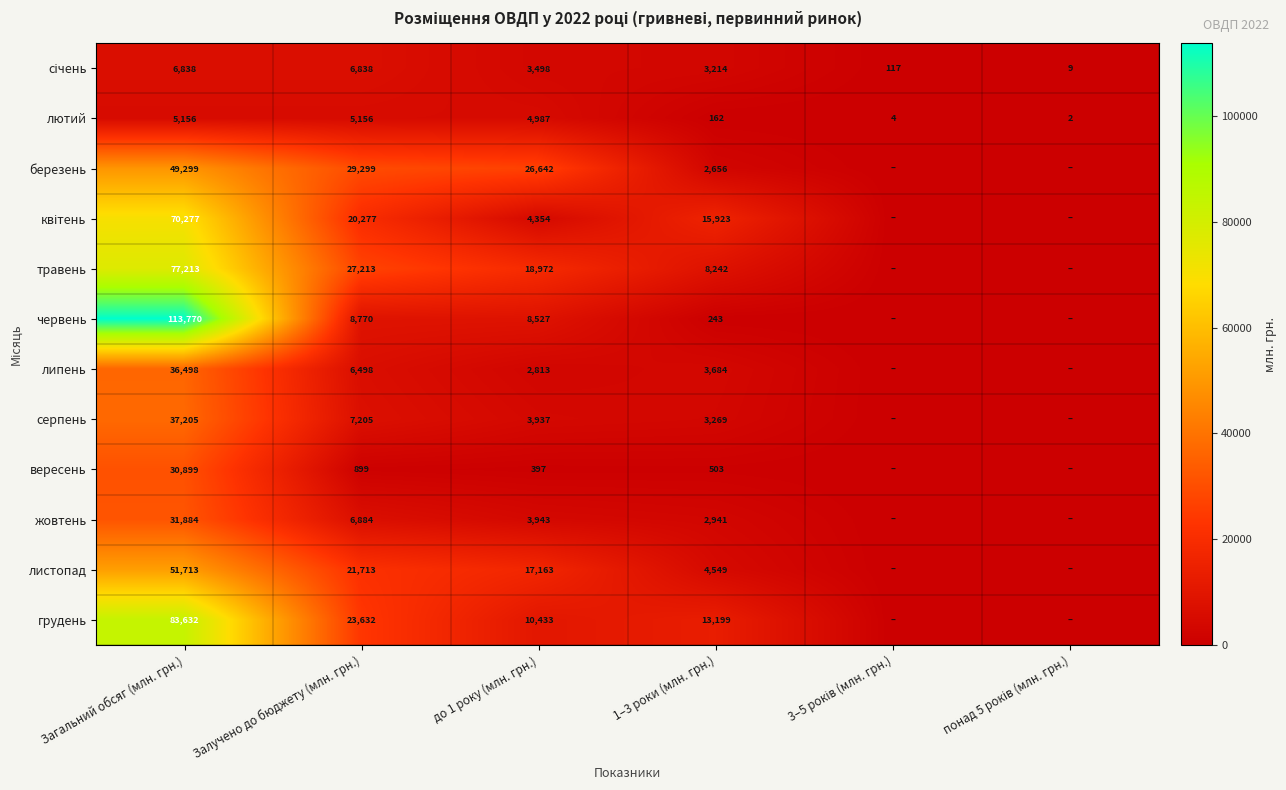

Which series changed the most between Залучено до бюджету (млн. грн.) and 1–3 роки (млн. грн.)?

березень